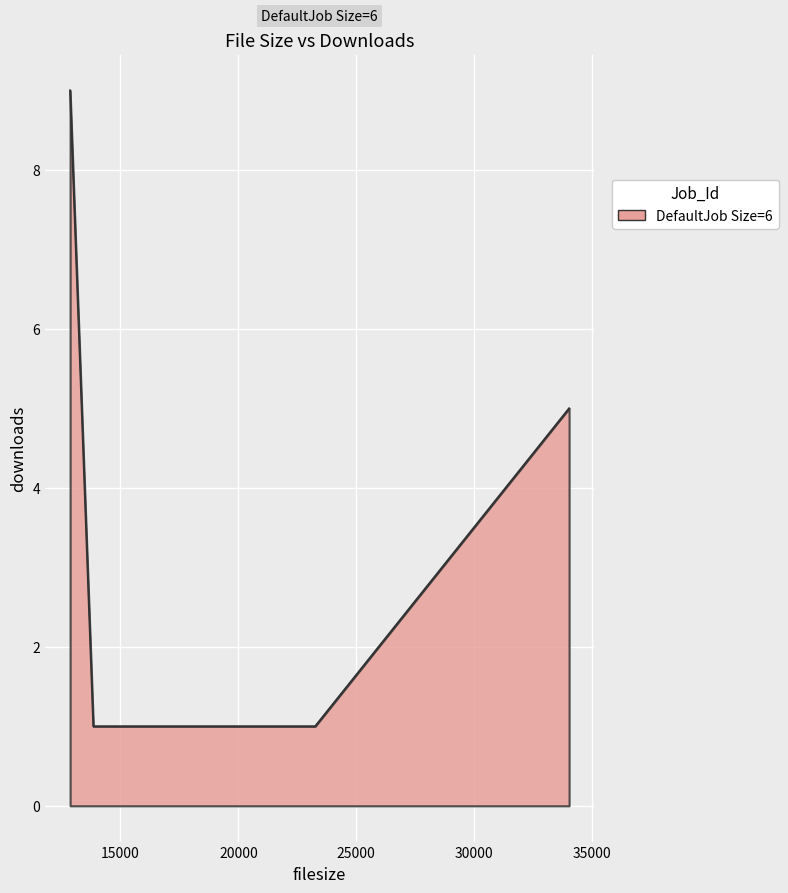

What is the difference between the second highest and minimum values?

4